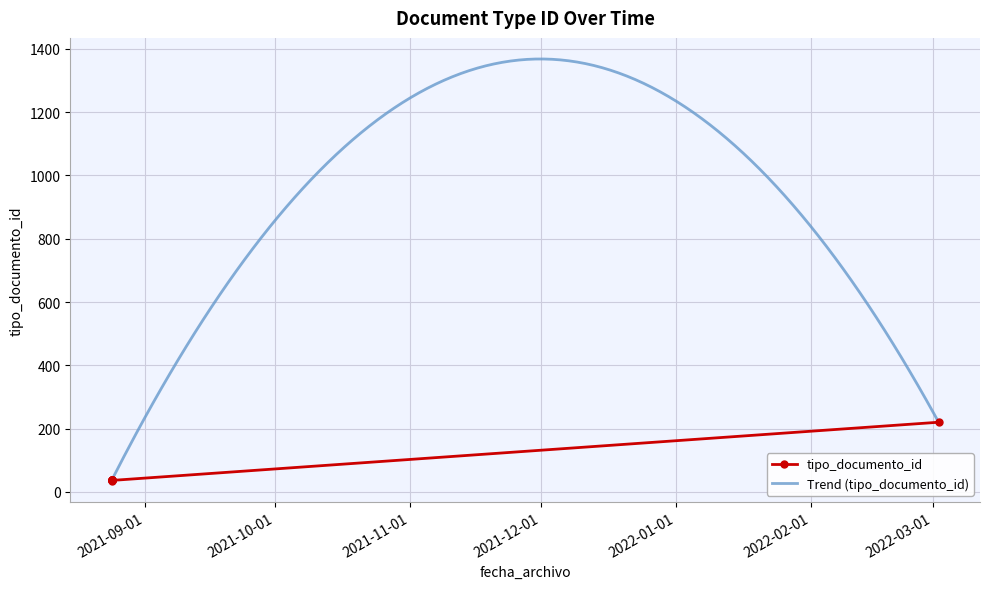

Rank the categories by value from lowest to highest.

2021-08-24 09:57:31, 2021-08-24 09:57:51, 2021-08-24 09:58:37, 2021-08-24 09:58:27, 2021-08-24 09:58:18, 2021-08-24 09:58:11, 2021-08-24 09:58:02, 2021-08-24 09:57:31, 2021-08-24 09:58:53, 2022-03-02 09:35:16